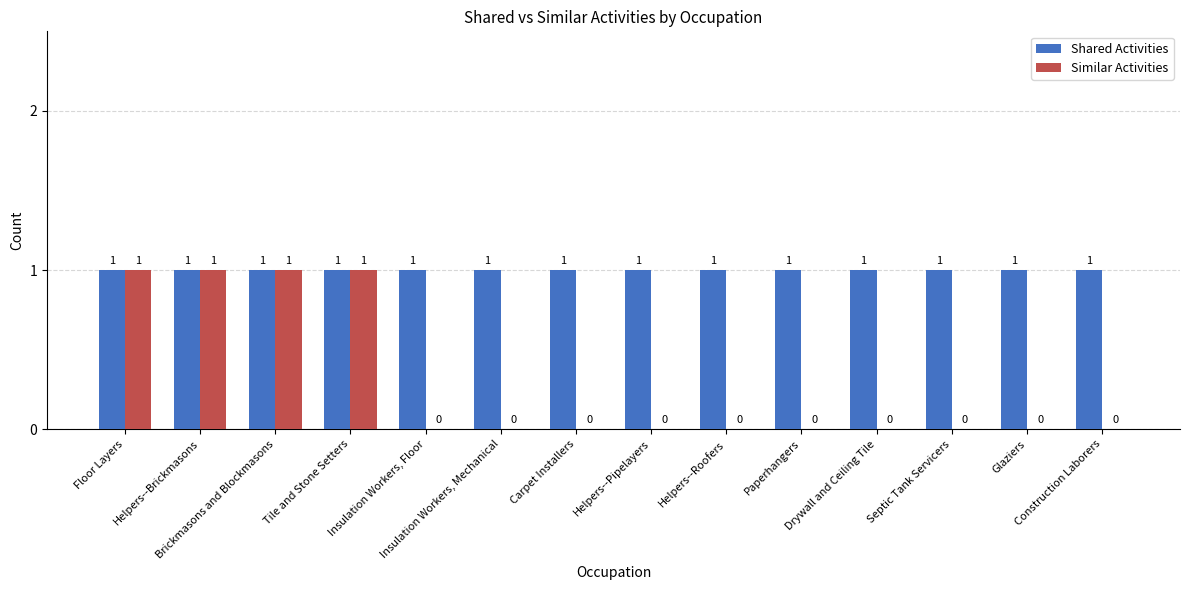

What is the total value across all series at Paperhangers?

1